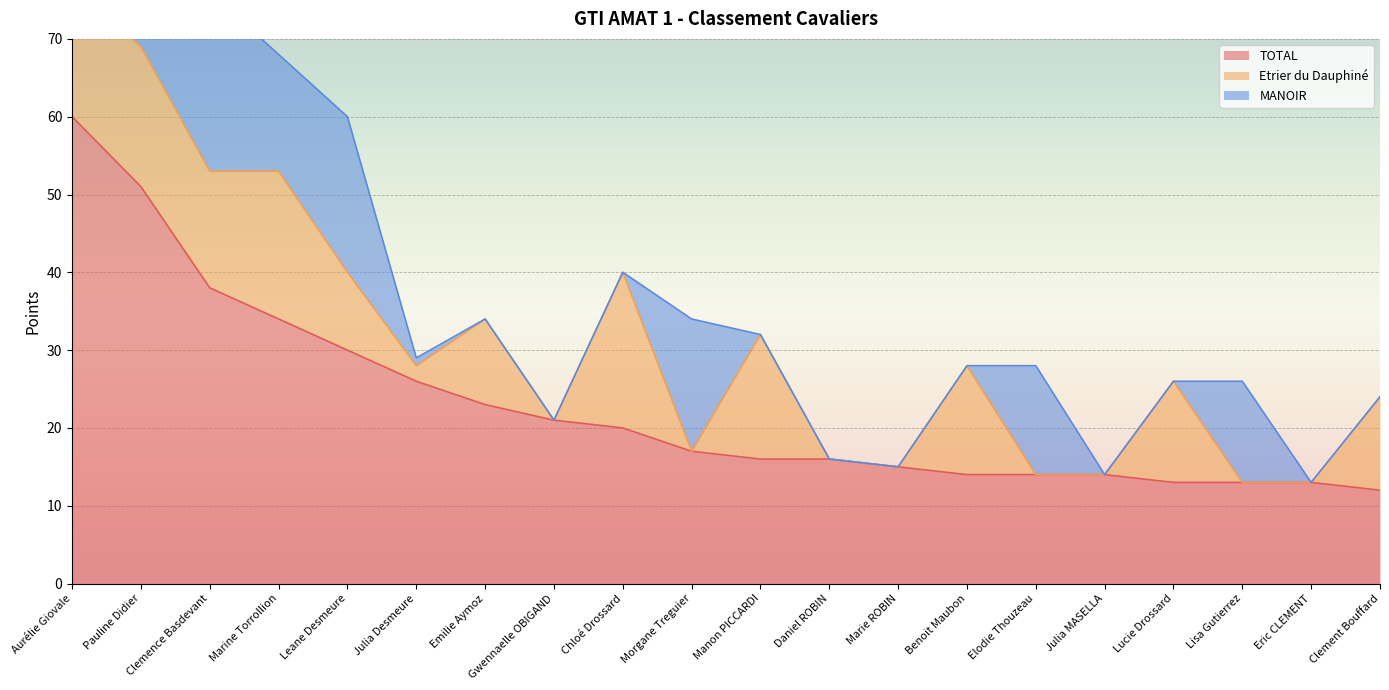

What position from the right is Julia MASELLA?

5